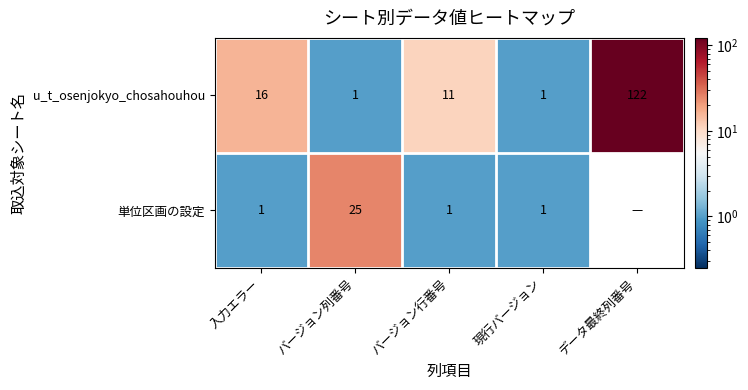

Where does the u_t_osenjokyo_chosahouhou series first go above 11?

入力エラー